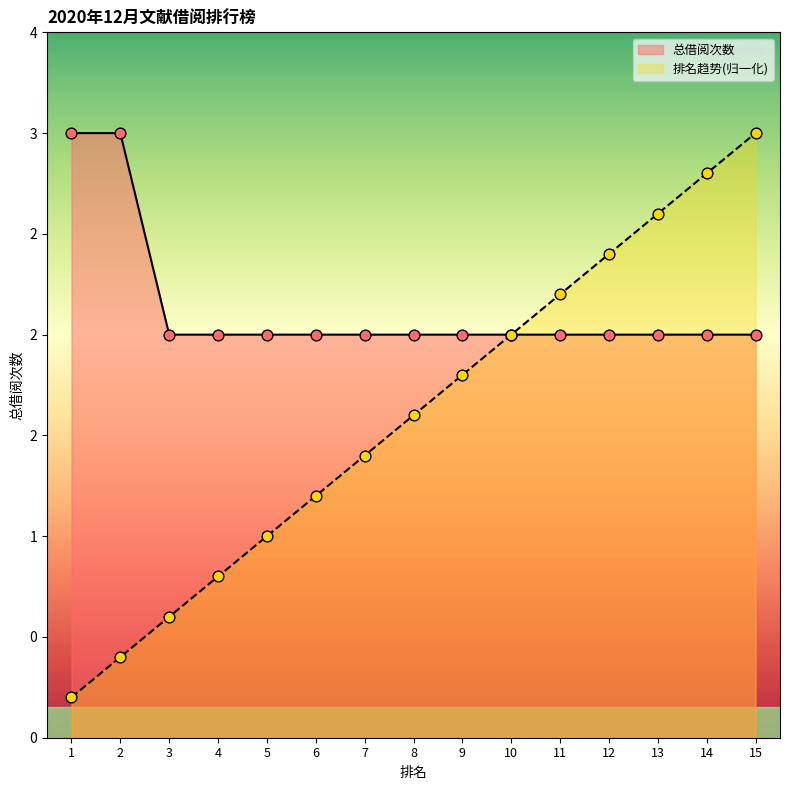

What are all the series names shown in the legend?

总借阅次数, 排名趋势(归一化)